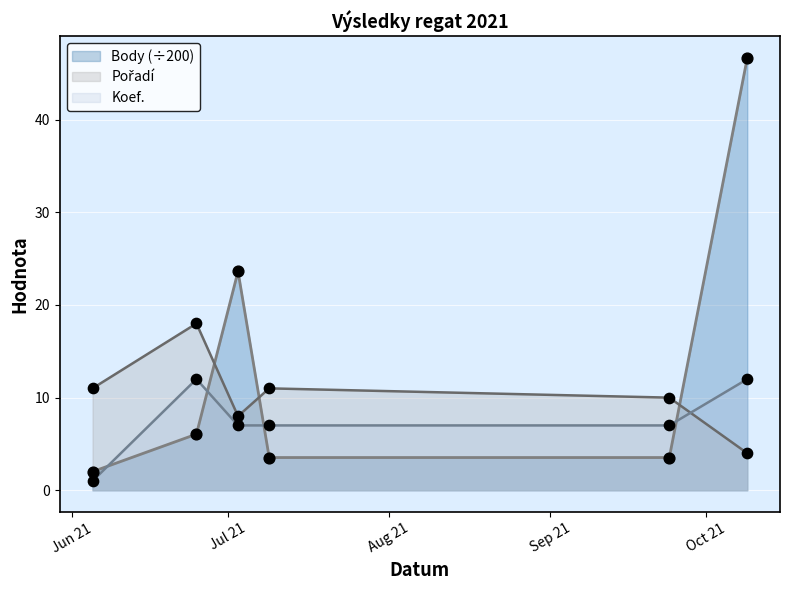

What are all the series names shown in the legend?

Body, Pořadí, Koef.